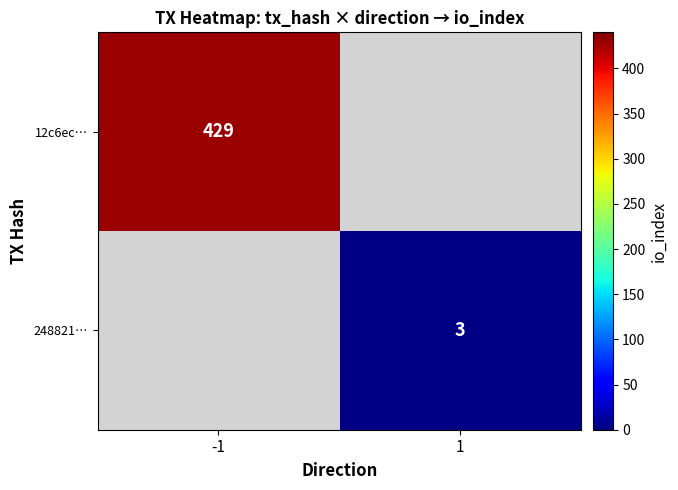

The value of 12c6ec… at -1 is 429. True or false?

True